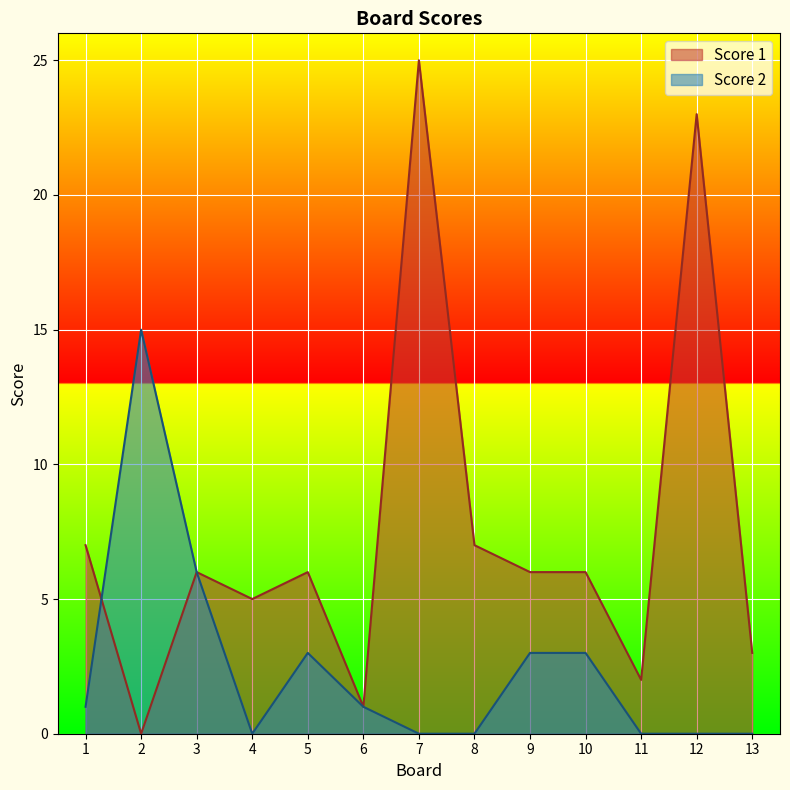

Where does the Score 1 series first go above 6?

1